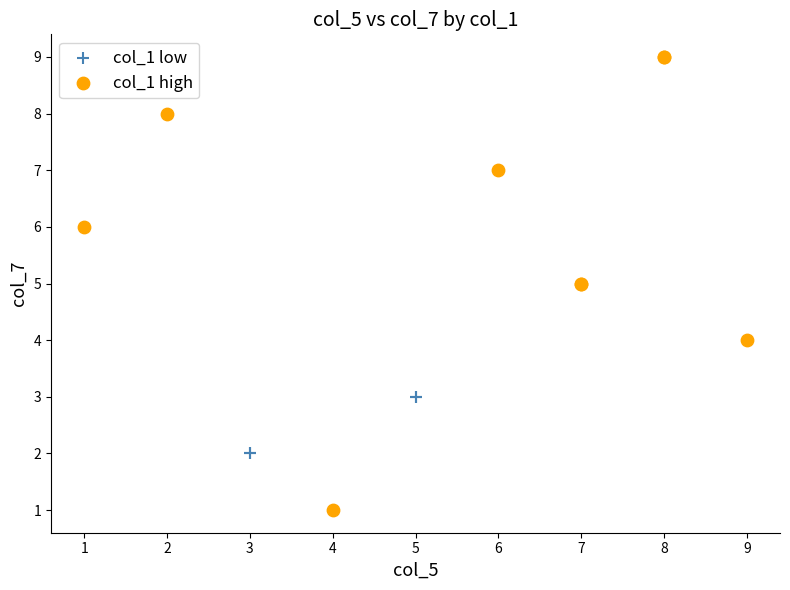

Which series reaches the maximum Y coordinate?

col_1 high